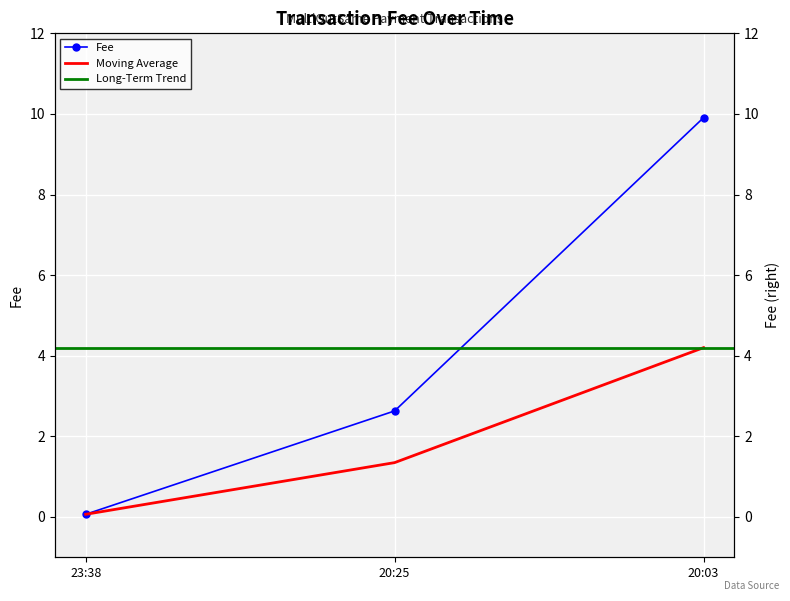

Is this an area chart (filled region under the line)?

No